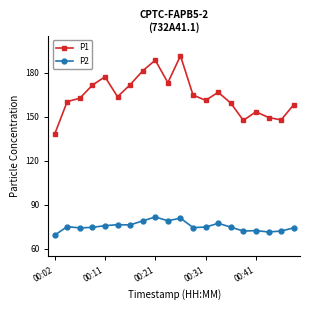

How many categories are shown in the chart?

20